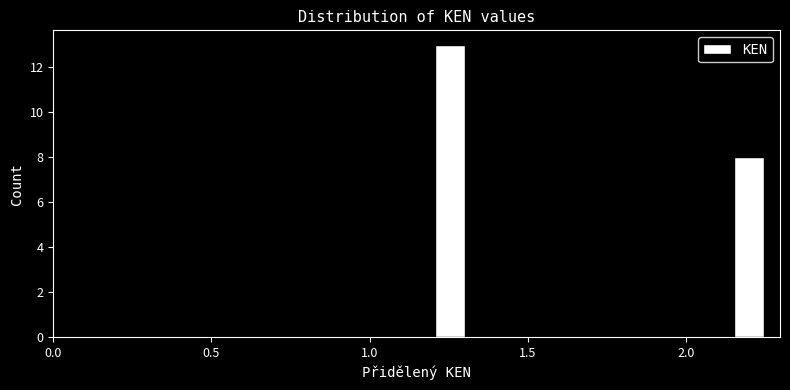

Read against the x-axis, roughly where is the centre of the tallest bar?

1.25